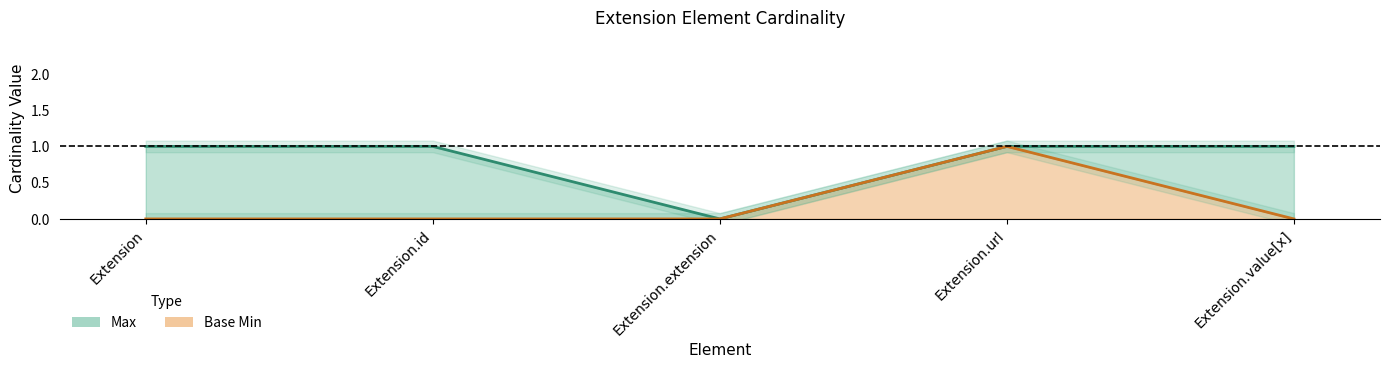

The Base Min series shows 0 at Extension.extension. True or false?

True